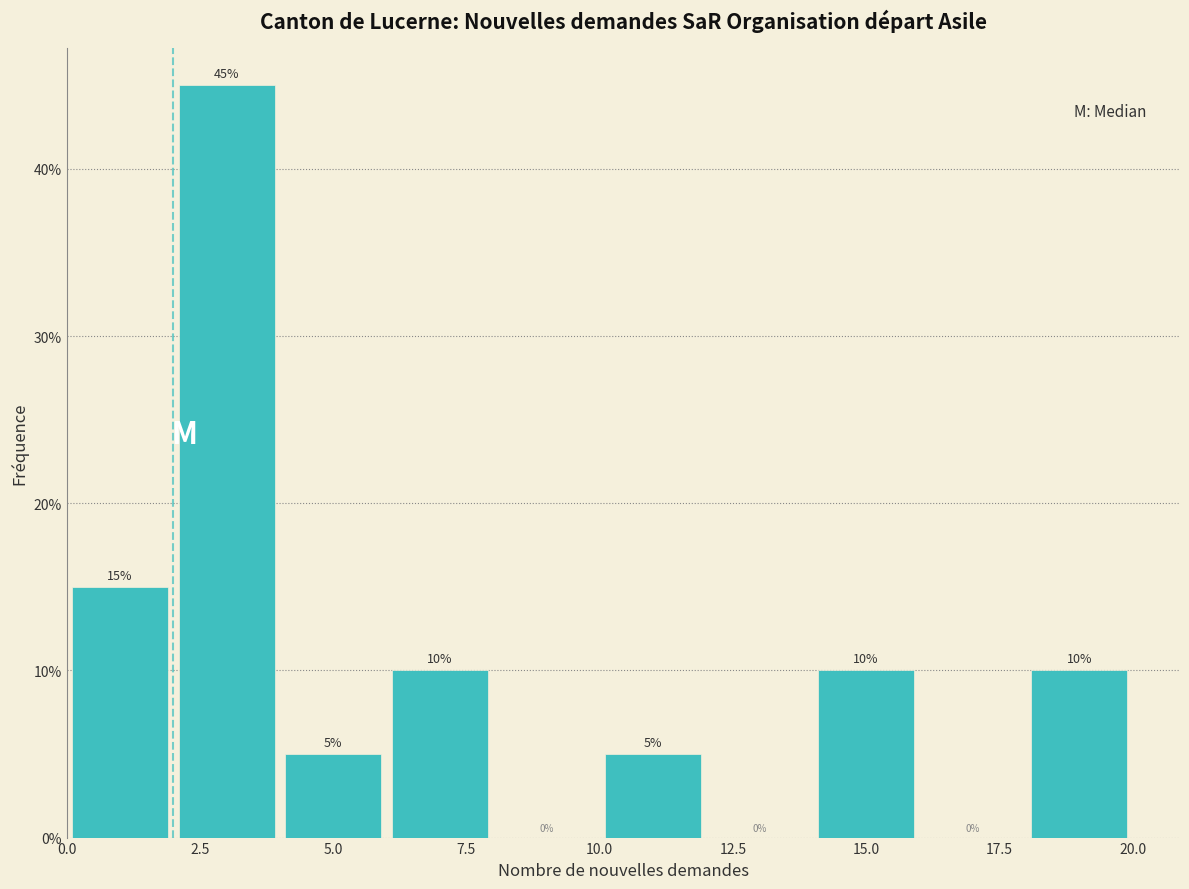

Reading left to right, transcribe this chart: for each bar, give the range it covers on the x-axis and its height.

0 to 2: 15
2 to 4: 45
4 to 6: 5
6 to 8: 10
8 to 10: 0
10 to 12: 5
12 to 14: 0
14 to 16: 10
16 to 18: 0
18 to 20: 10